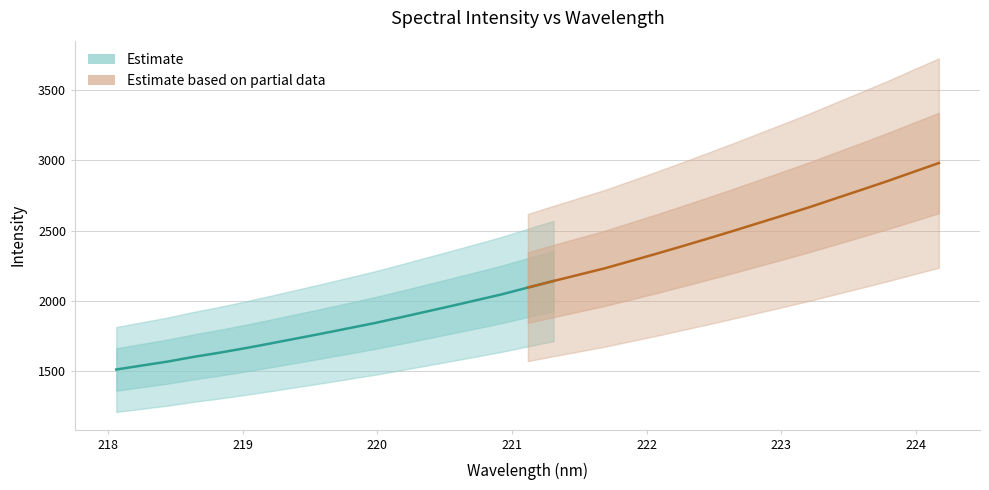

Approximately how many times larger is the value at 222.0721 compared to 218.0596?

1.5